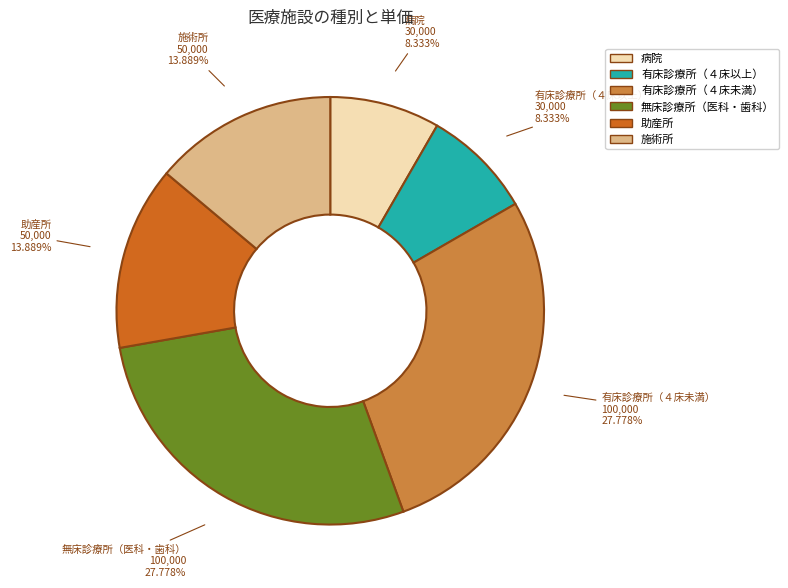

Approximately how many times larger is the value at 助産所 compared to 病院?

1.7